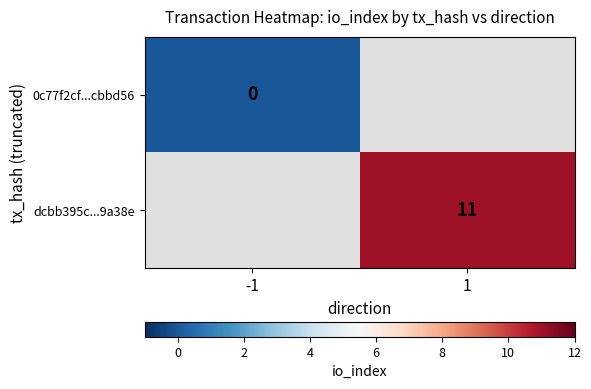

Count the number of categories in the chart.

2